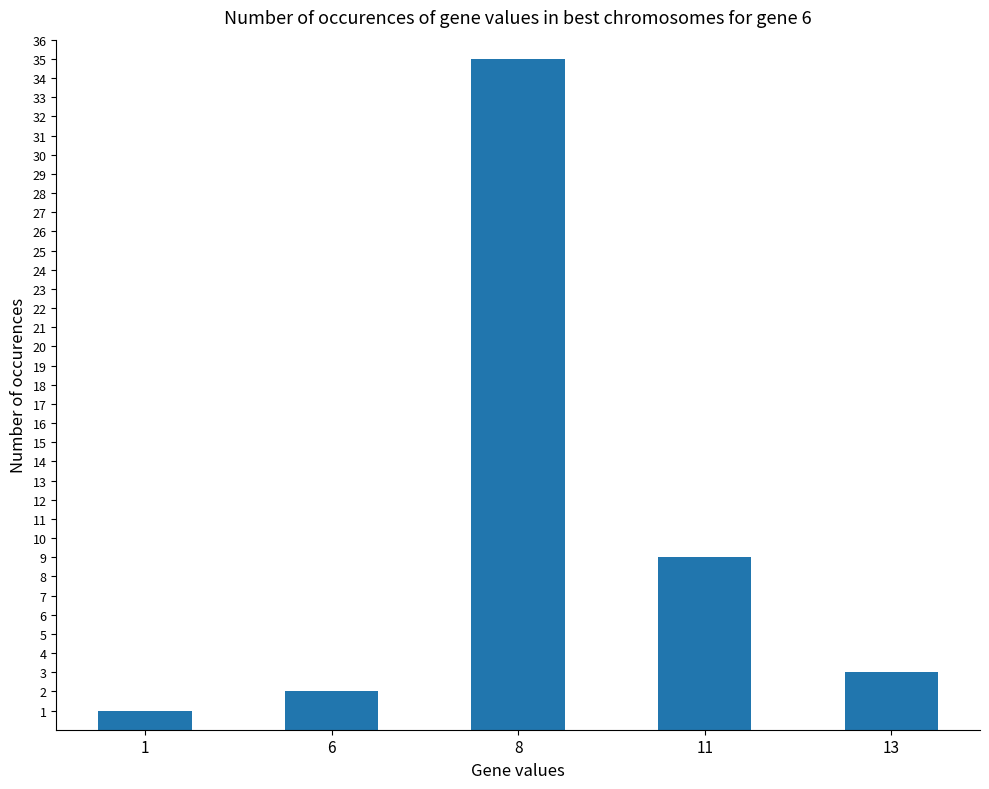

List the labels in order of value, largest first.

8, 11, 13, 6, 1